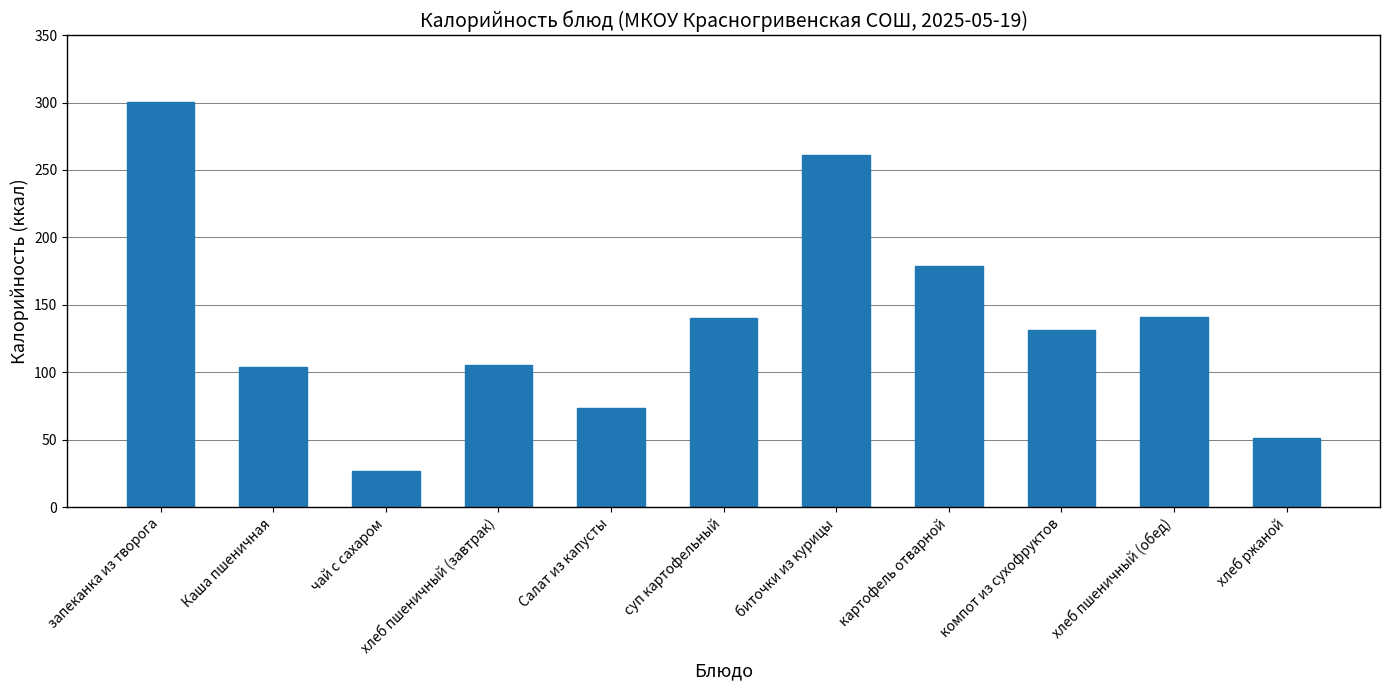

Where does the data first go above 131?

запеканка из творога